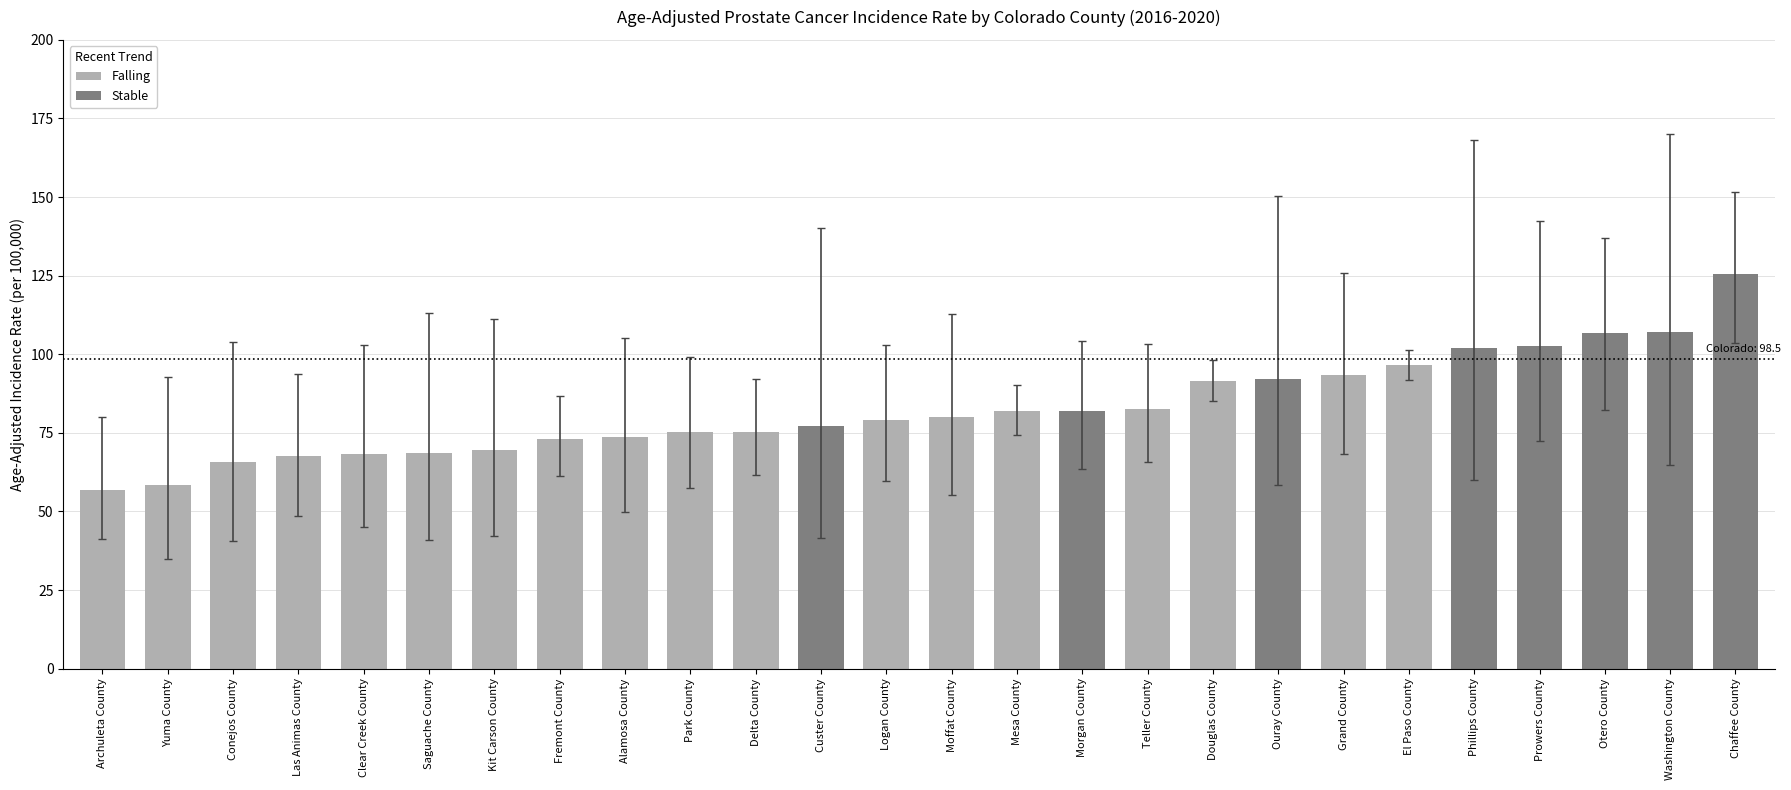

What is the difference between the second highest and minimum values?

50.1